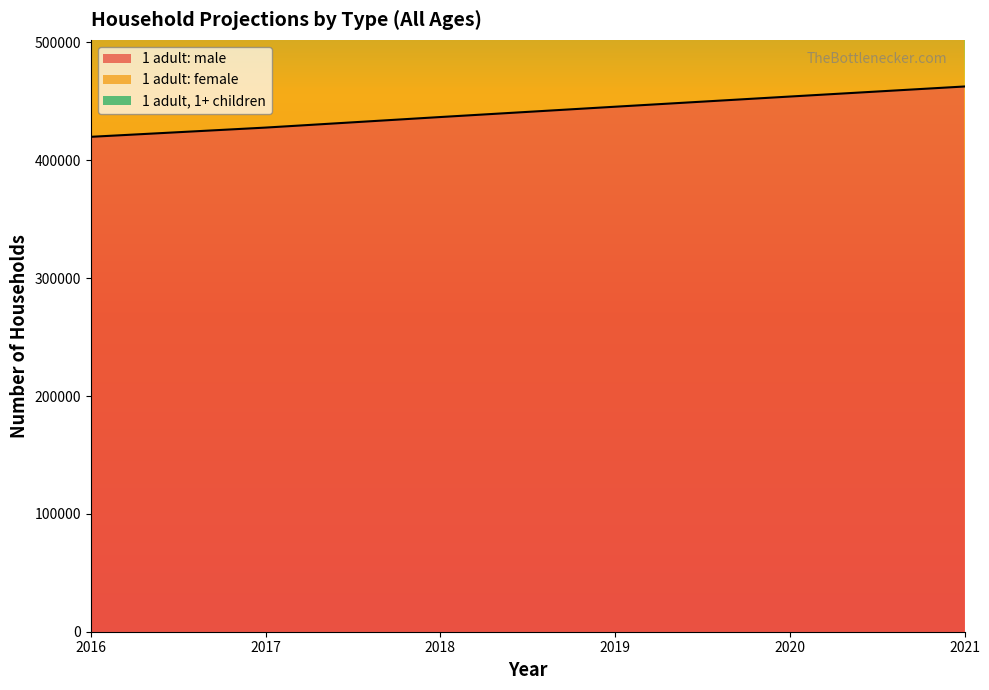

At 2021, list the series in order from largest to smallest.

1 adult: female, 1 adult: male